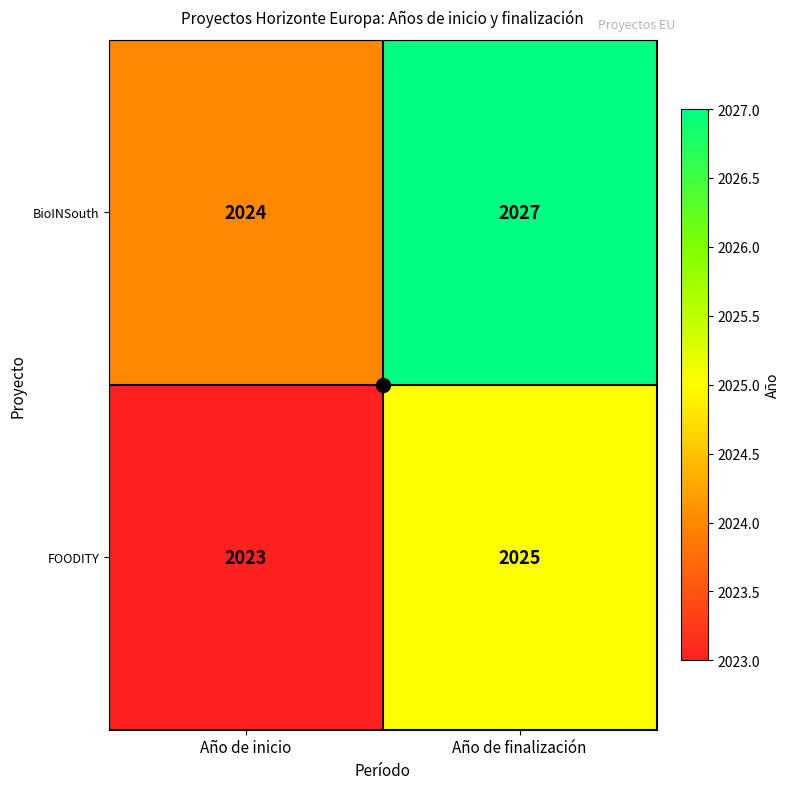

What is the sum of all FOODITY values?

4048